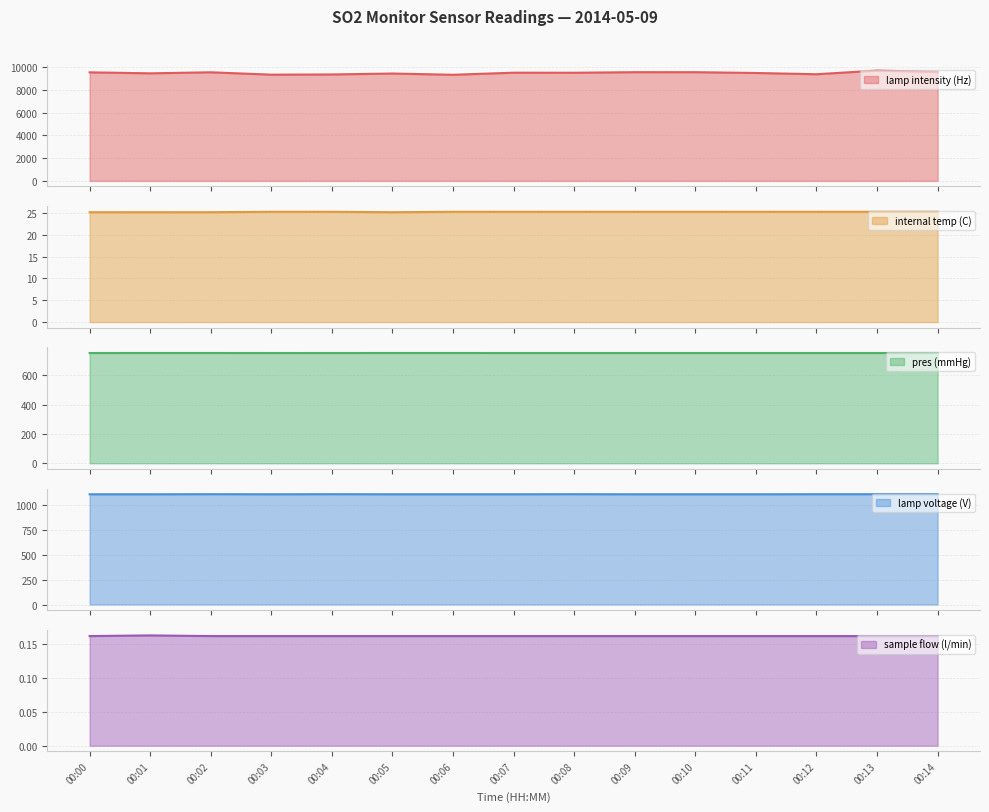

The value of lamp intensity (Hz) at 00:06 is 9340.0. True or false?

True